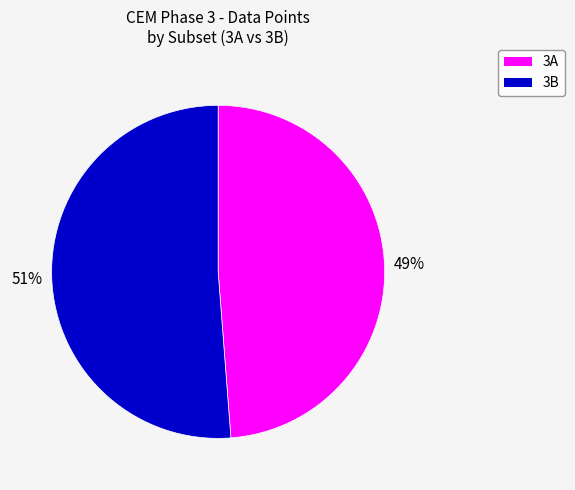

What is the majority slice?

3B